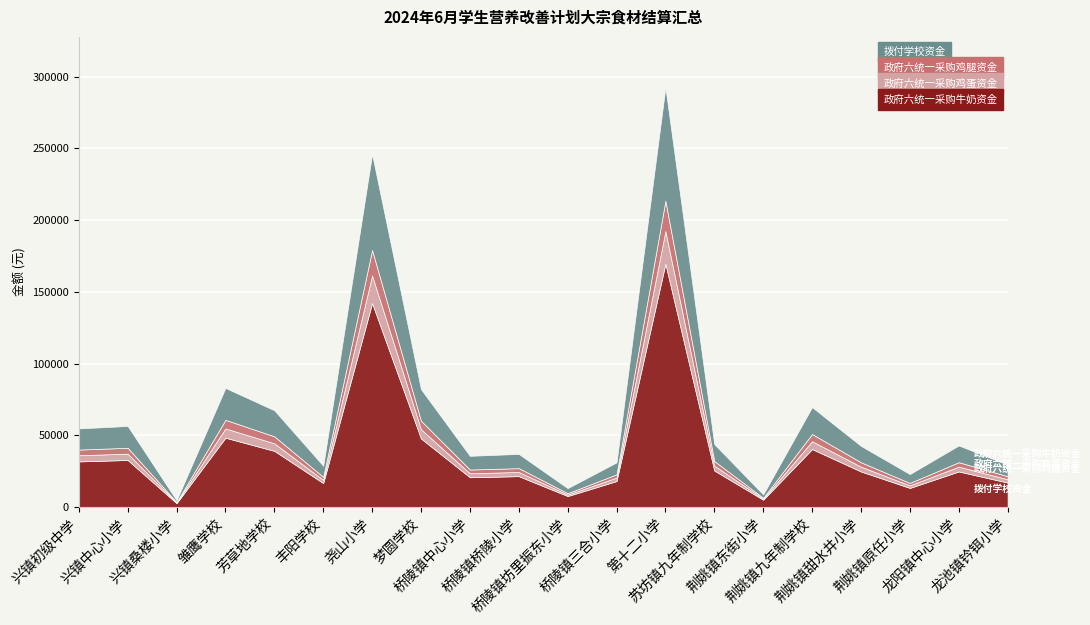

At 荆姚镇九年制学校, list the series in order from largest to smallest.

拨付学校资金, 政府六统一采购牛奶资金, 政府六统一采购鸡腿资金, 政府六统一采购鸡蛋资金